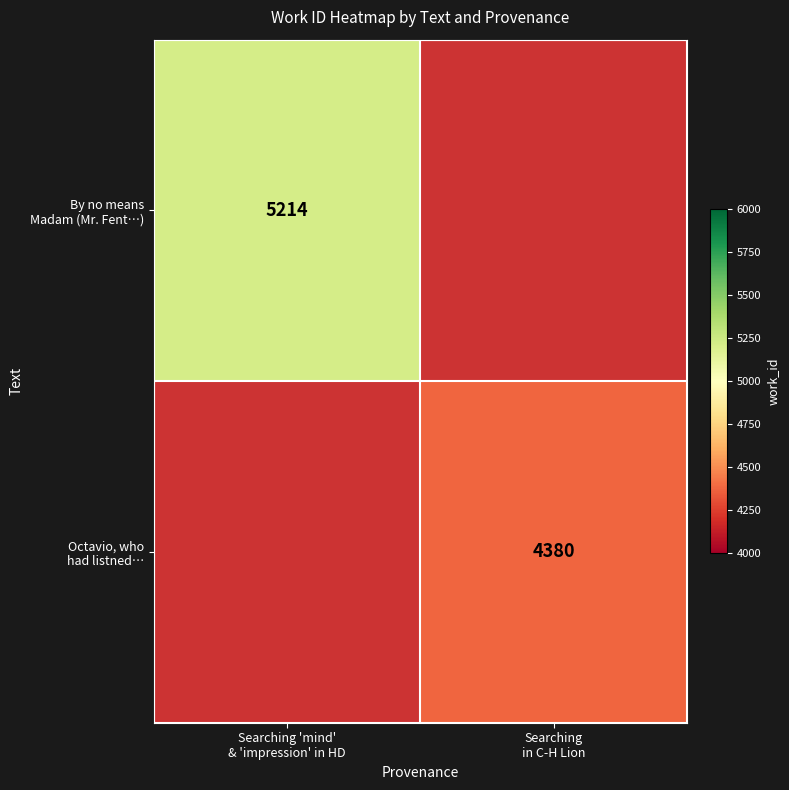

At how many categories does at least one series exceed 4595?

1